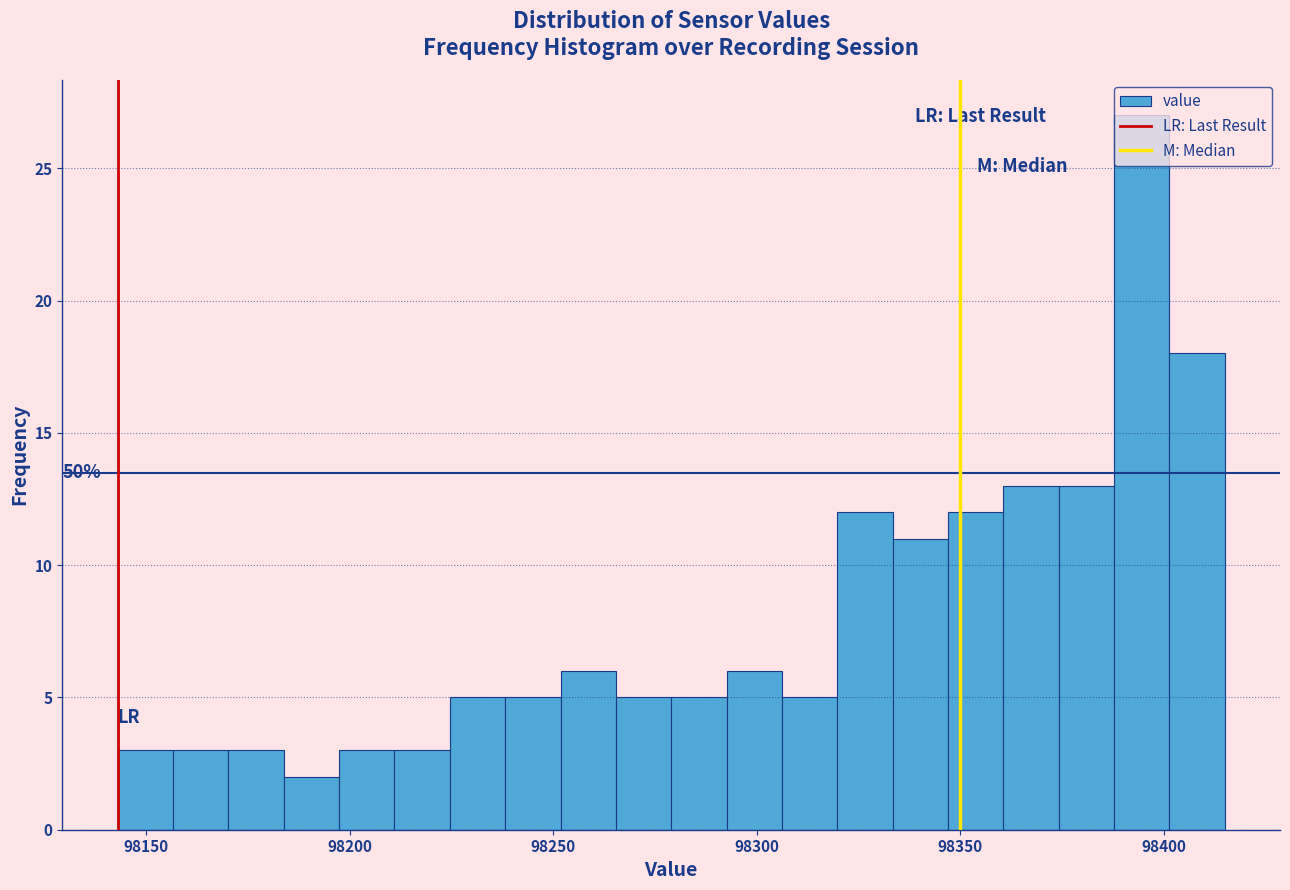

Around what value on the x-axis is the tallest bar? Give the approximate position of its centre, as read against the axis.

98395